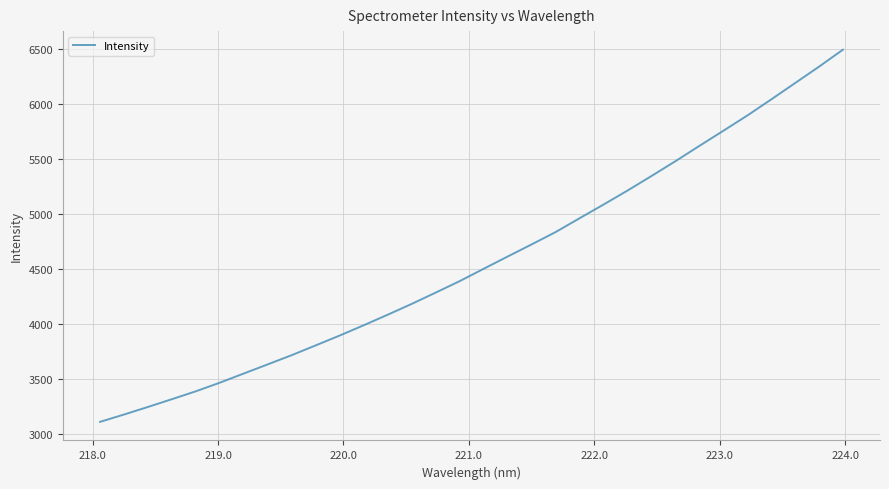

What is the smallest value displayed?

3110.3